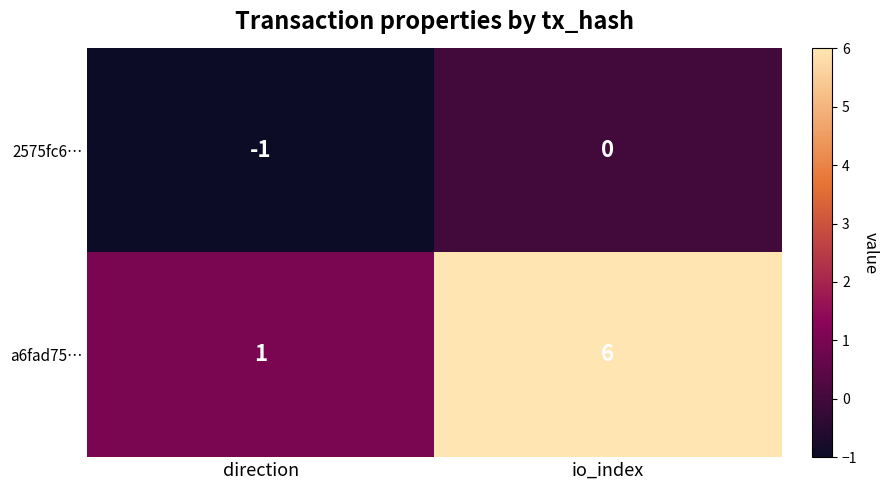

List the series in order of their overall mean, highest first.

a6fad75…, 2575fc6…